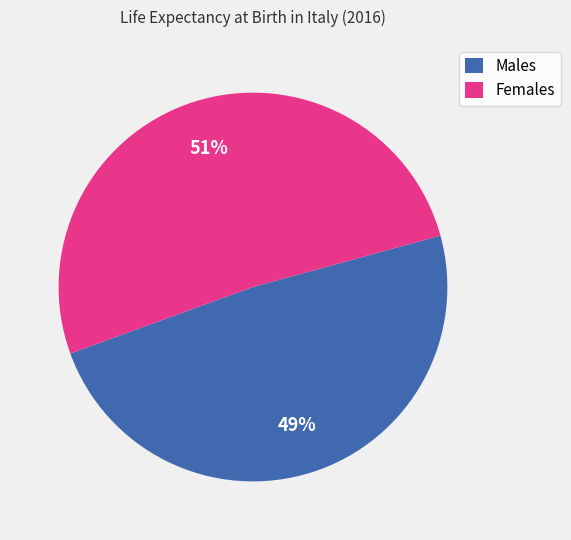

How many slices are in this pie chart?

2